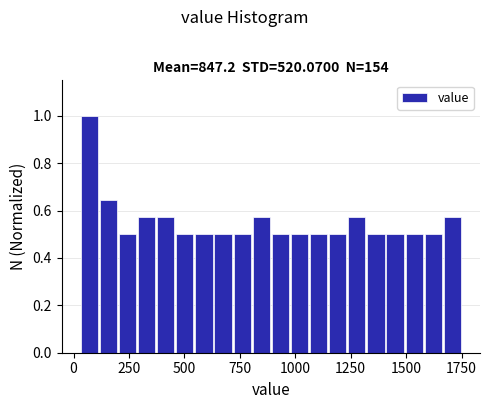

Read against the x-axis, roughly where is the centre of the tallest bar?

50